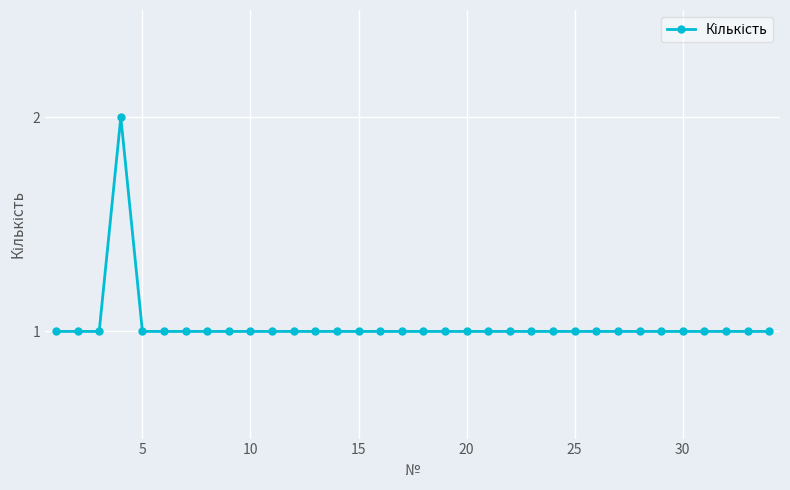

What is the sum of all values?

35